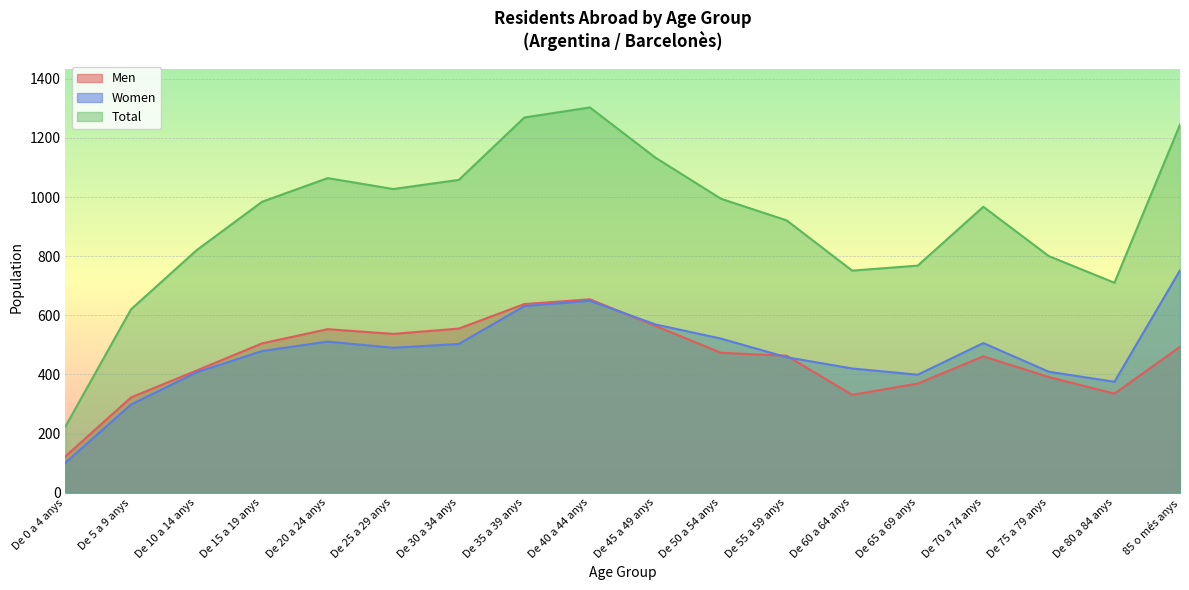

In Women, how many points are higher than both neighbors (excluding endpoints)?

3